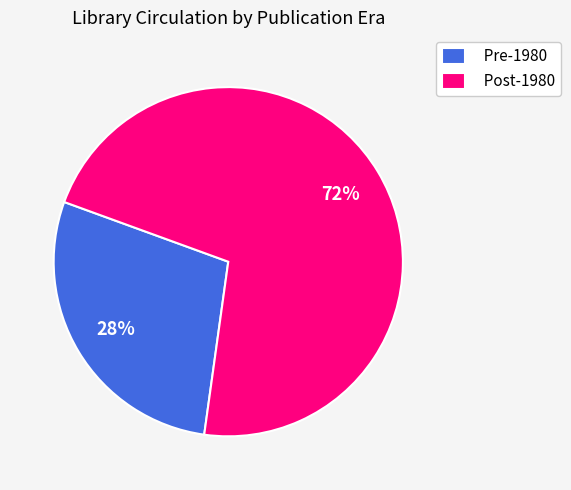

Which slice is the largest?

Post-1980